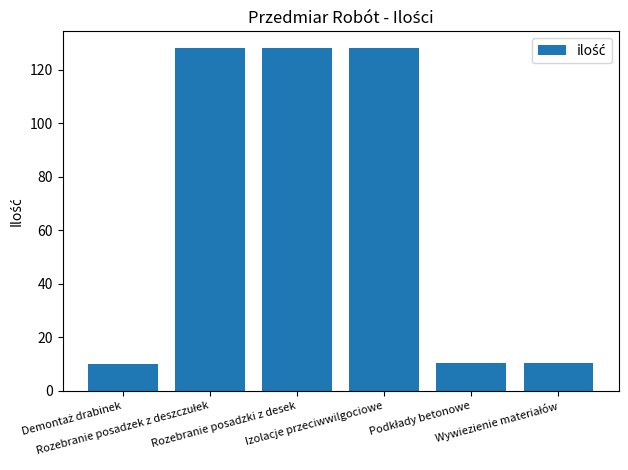

What is the minimum value shown in the chart?

10.0